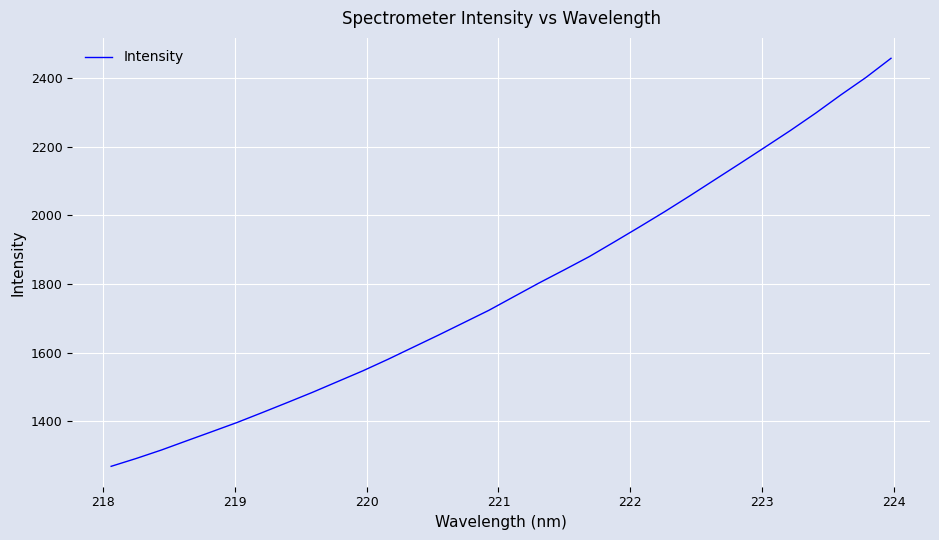

True or false: the data has more than 1 interior local peaks.

False